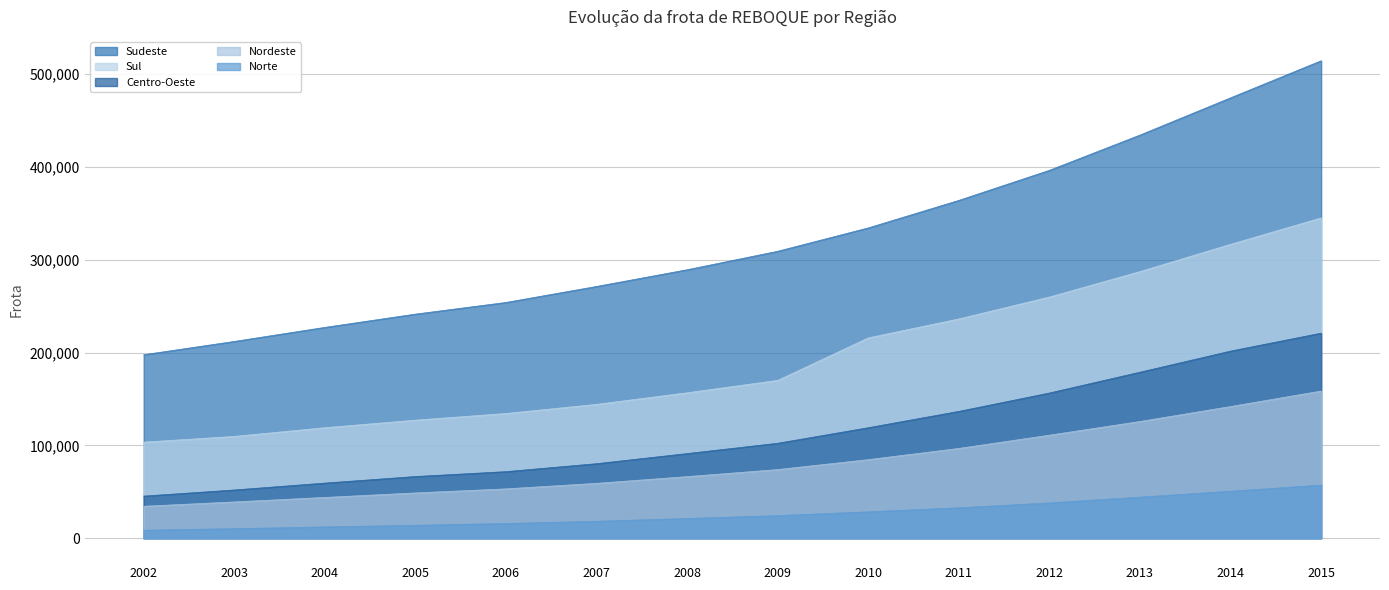

At which label does Centro-Oeste reach its minimum?

2002